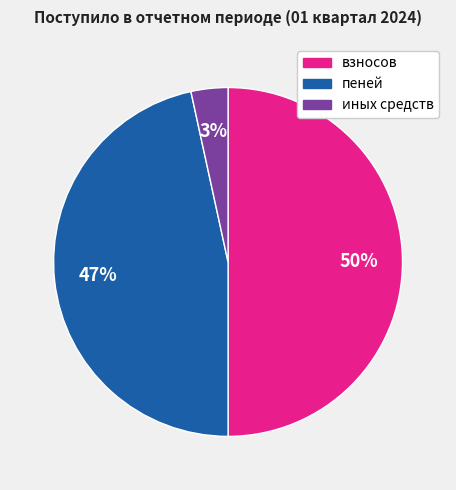

The пеней slice represents 32% of the pie. True or false?

False